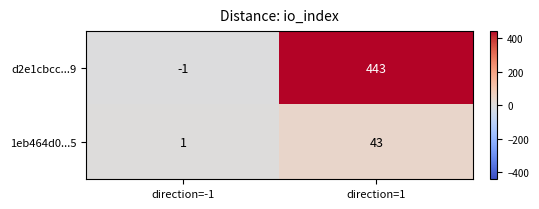

What is the average value of the d2e1cbcc...9 series?

221